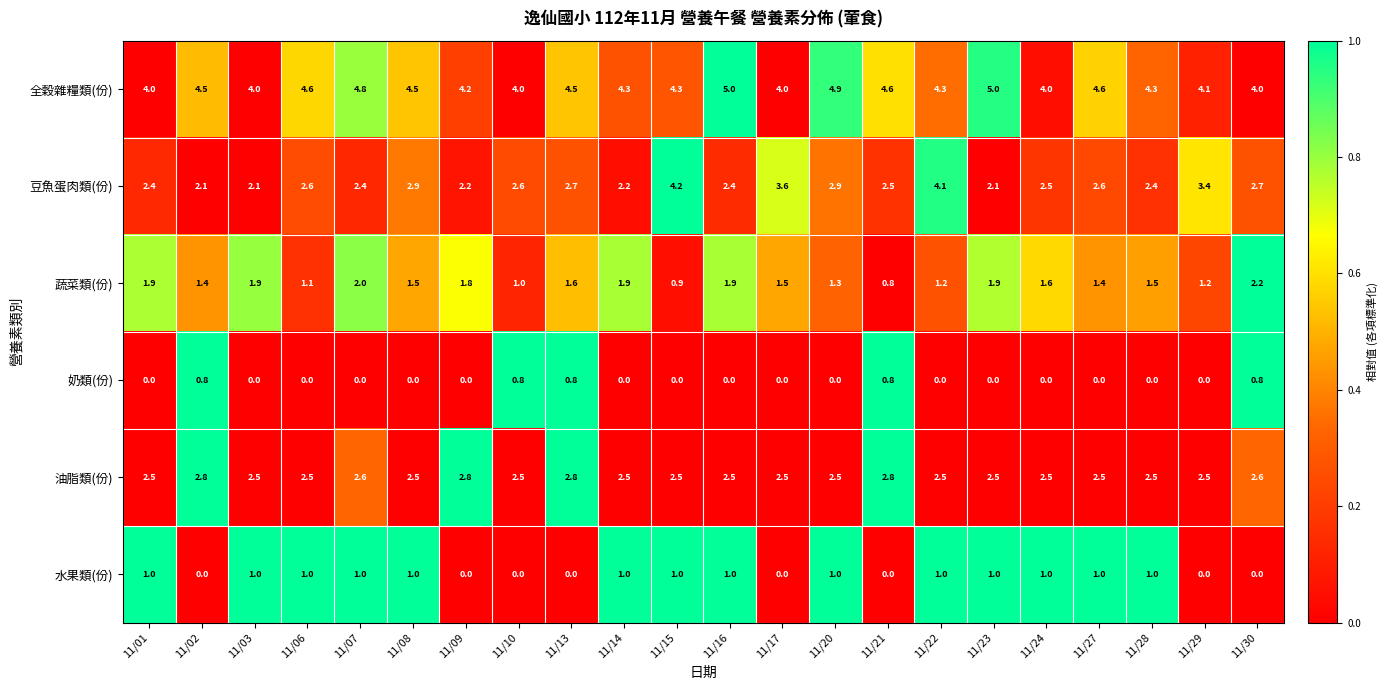

At how many categories does at least one series exceed 0?

22